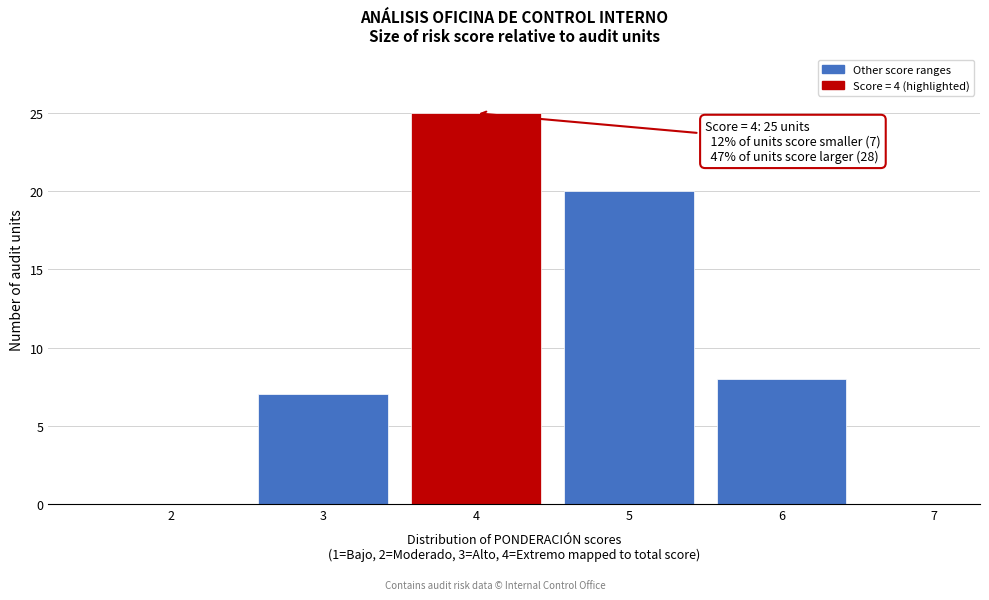

Reading right to left, list all the values displayed in this chart.

7=0	6=8	5=20	4=25	3=7	2=0